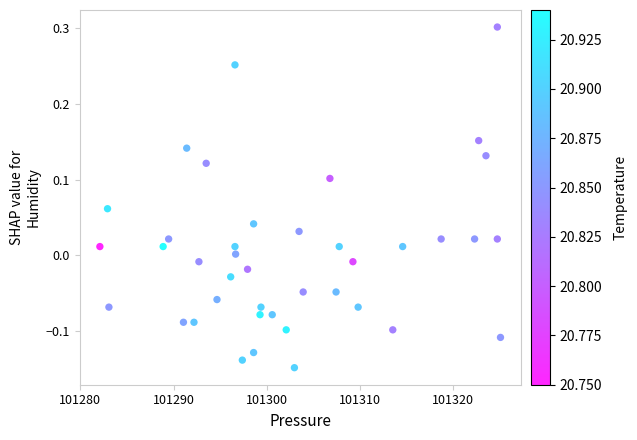

What is the range of X values (max minus min)?

43.0